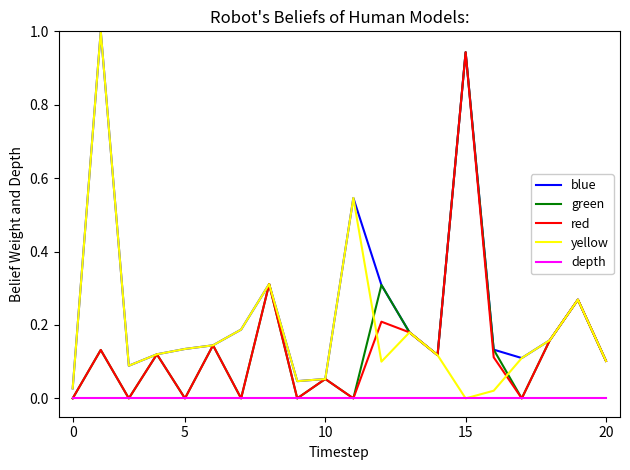

What is the greatest value displayed?

1.0